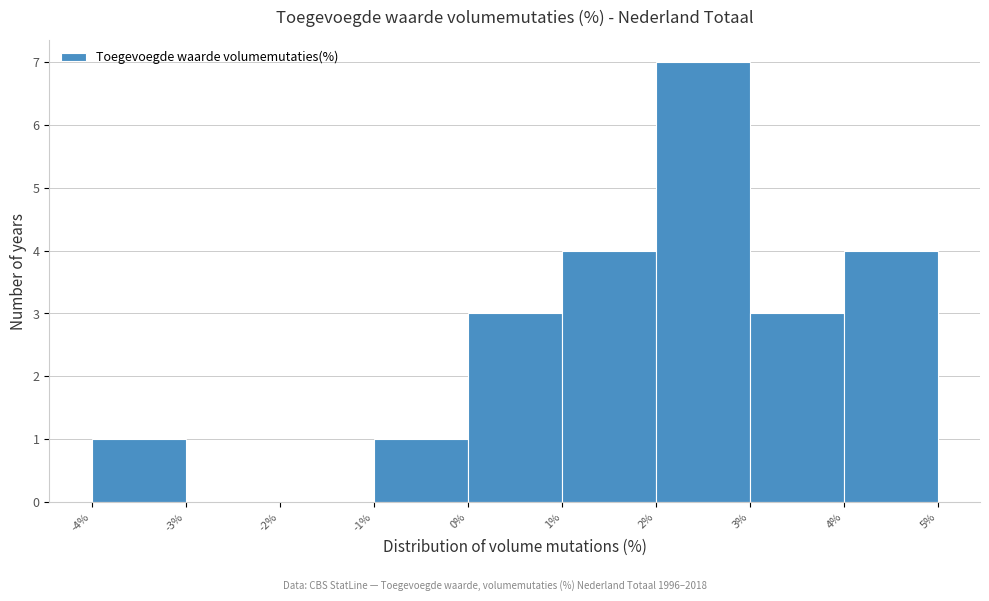

Reading left to right, list every bar in this chart as the range it spans on the x-axis followed by its height. The values are not printed on the chart, so give them approximately, as read against the axis.

-4% to -3%: 1
-3% to -2%: 0
-2% to -1%: 0
-1% to 0%: 1
0% to 1%: 3
1% to 2%: 4
2% to 3%: 7
3% to 4%: 3
4% to 5%: 4